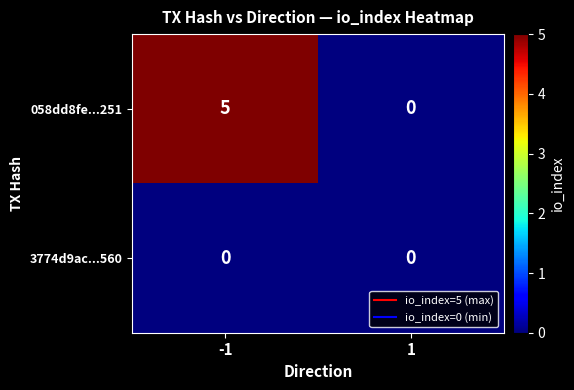

Is it true that 058dd8fe...251 equals 0 at 1?

True